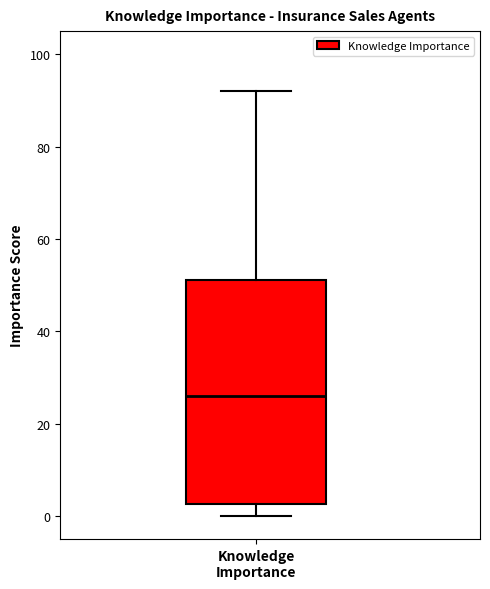

Transcribe this box plot: give where the median line is, the range the box spans, and where the two whiskers end, as read against the y-axis. The values are not printed on the chart, so give them approximately, as read against the axis.

median 26, box 2 to 52, whiskers 0 to 92